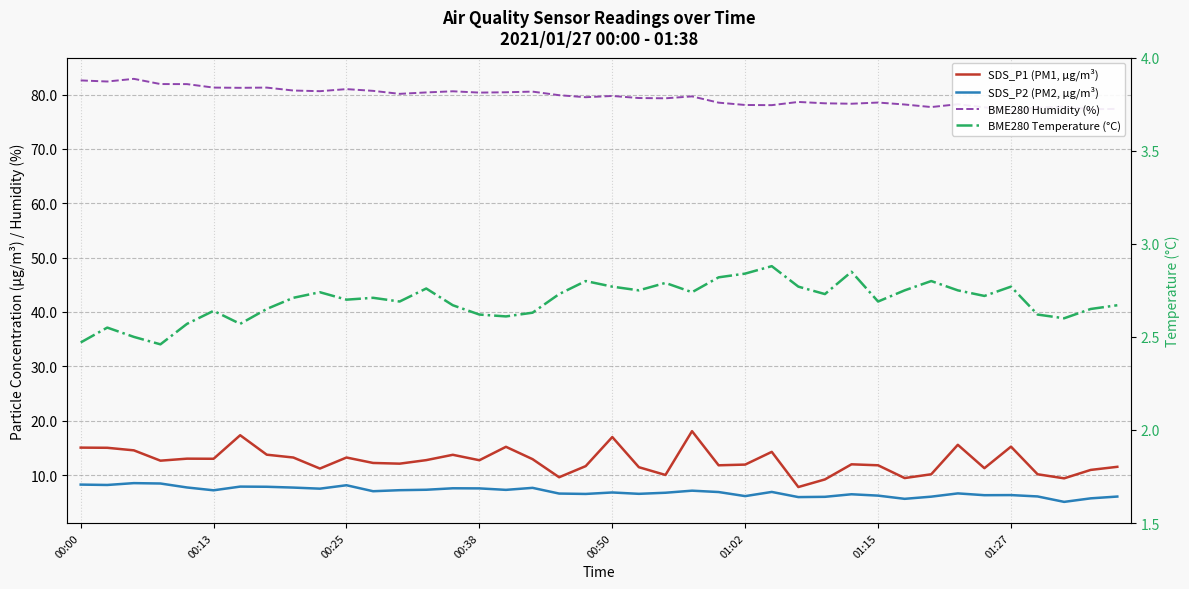

How many lines are shown in the chart?

4